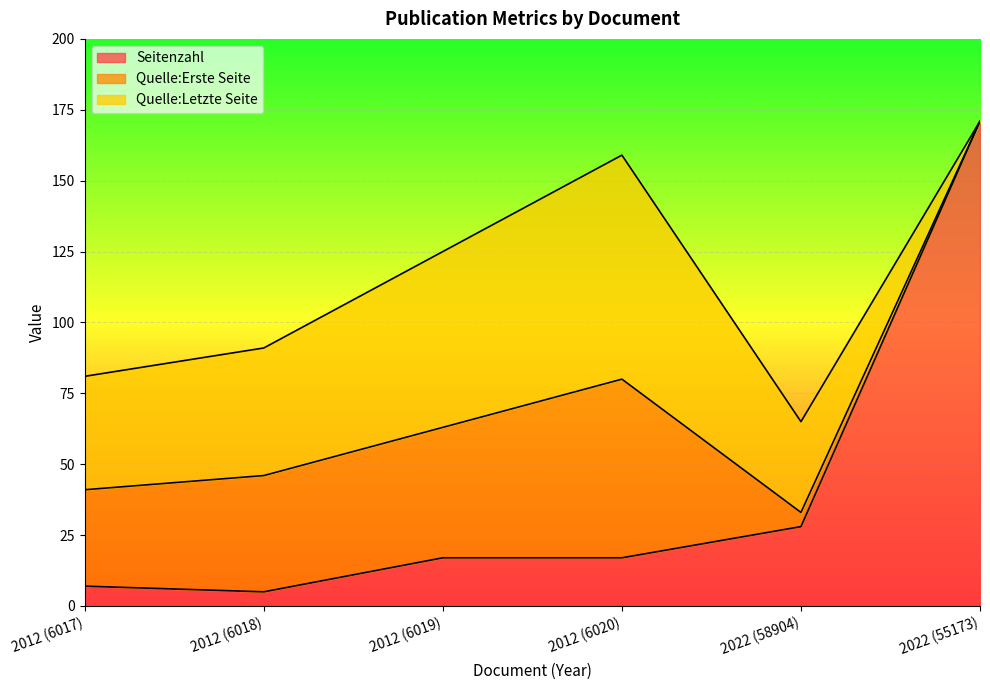

What is the approximate value of Quelle:Letzte Seite at 2012 (6018)?

45